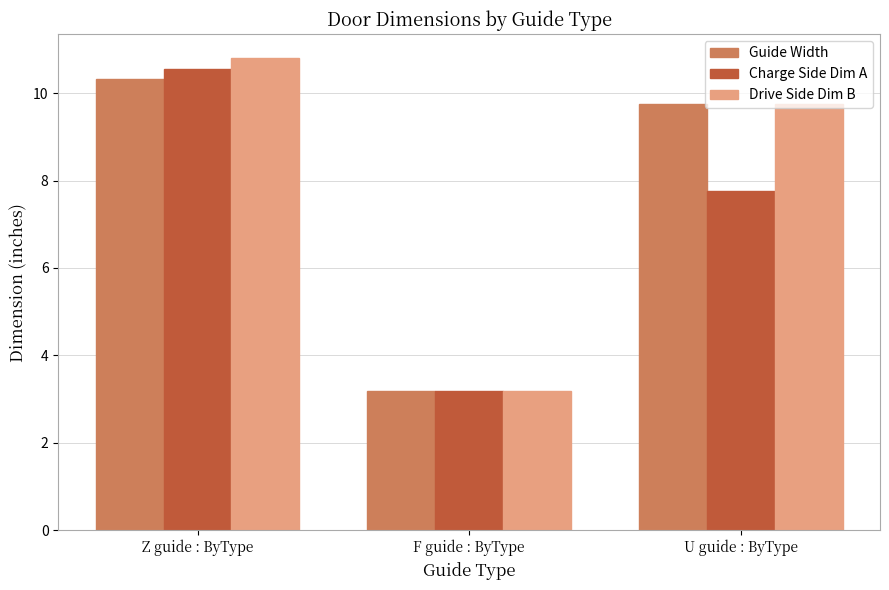

What is the highest value of the Guide Width series?

10.3